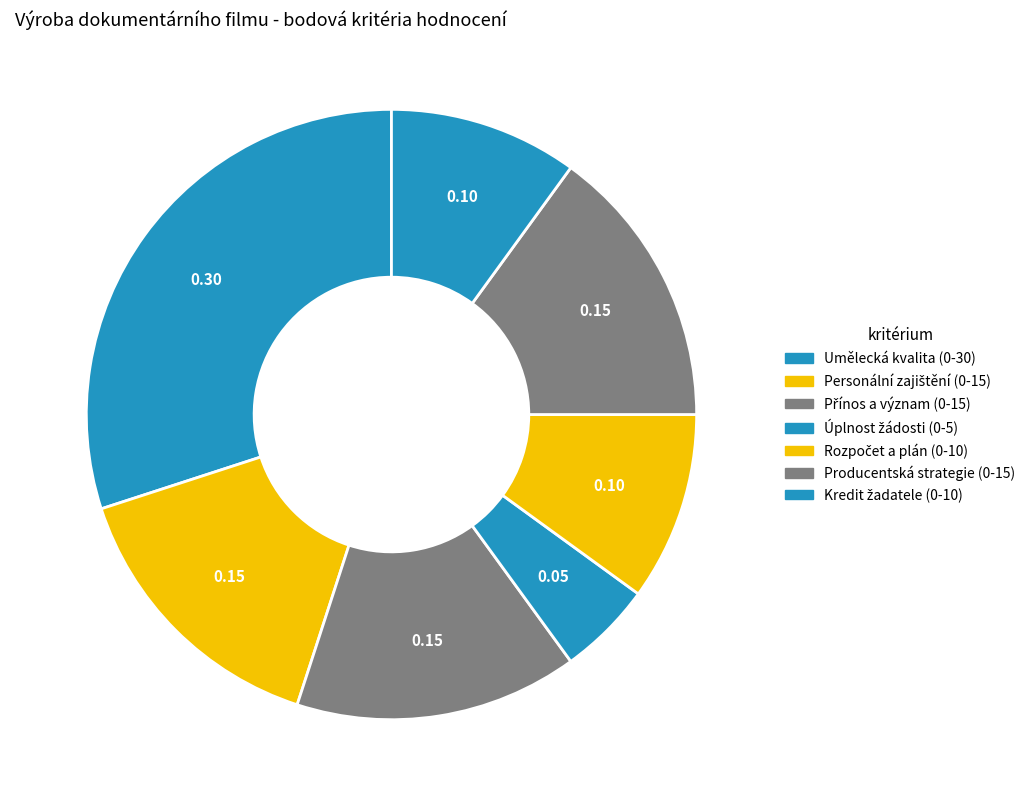

How many slices are in this pie chart?

7